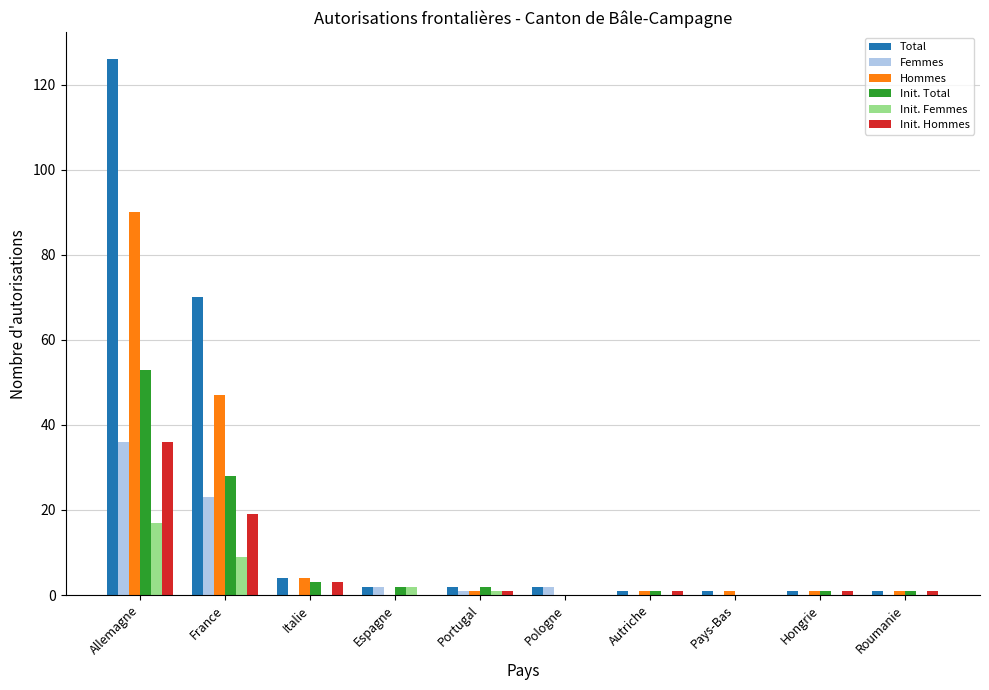

How many series are shown in this chart?

6